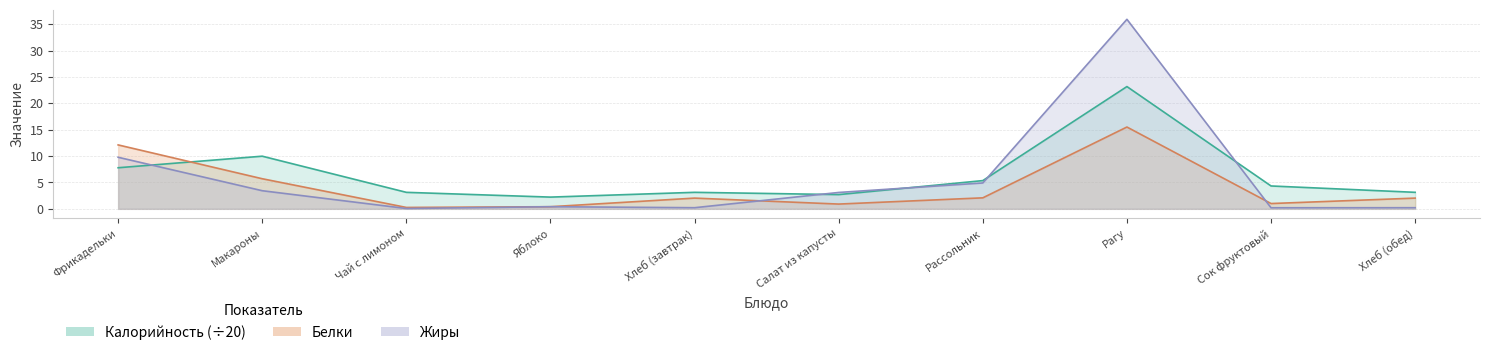

What is the average value of the Жиры series?

5.8